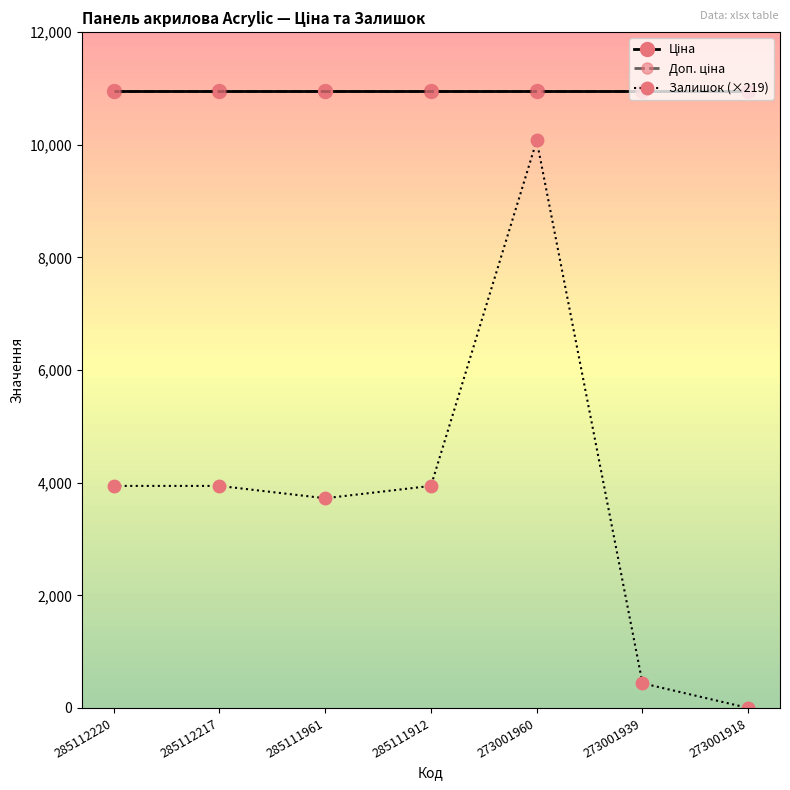

Which series changed the most between 285112217 and 273001918?

Залишок